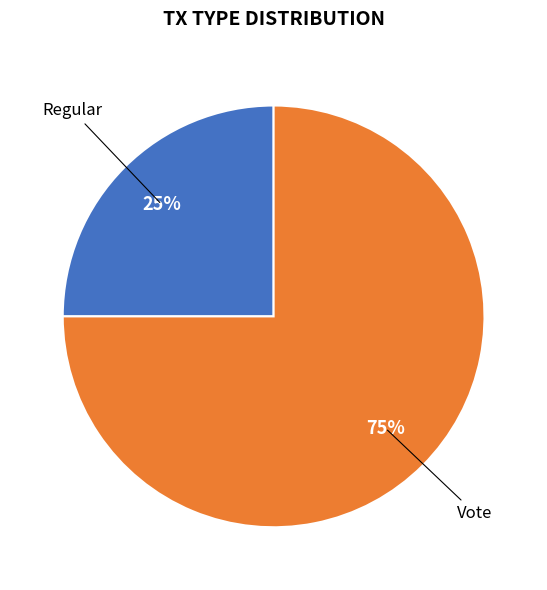

Count the number of slices in the pie.

2